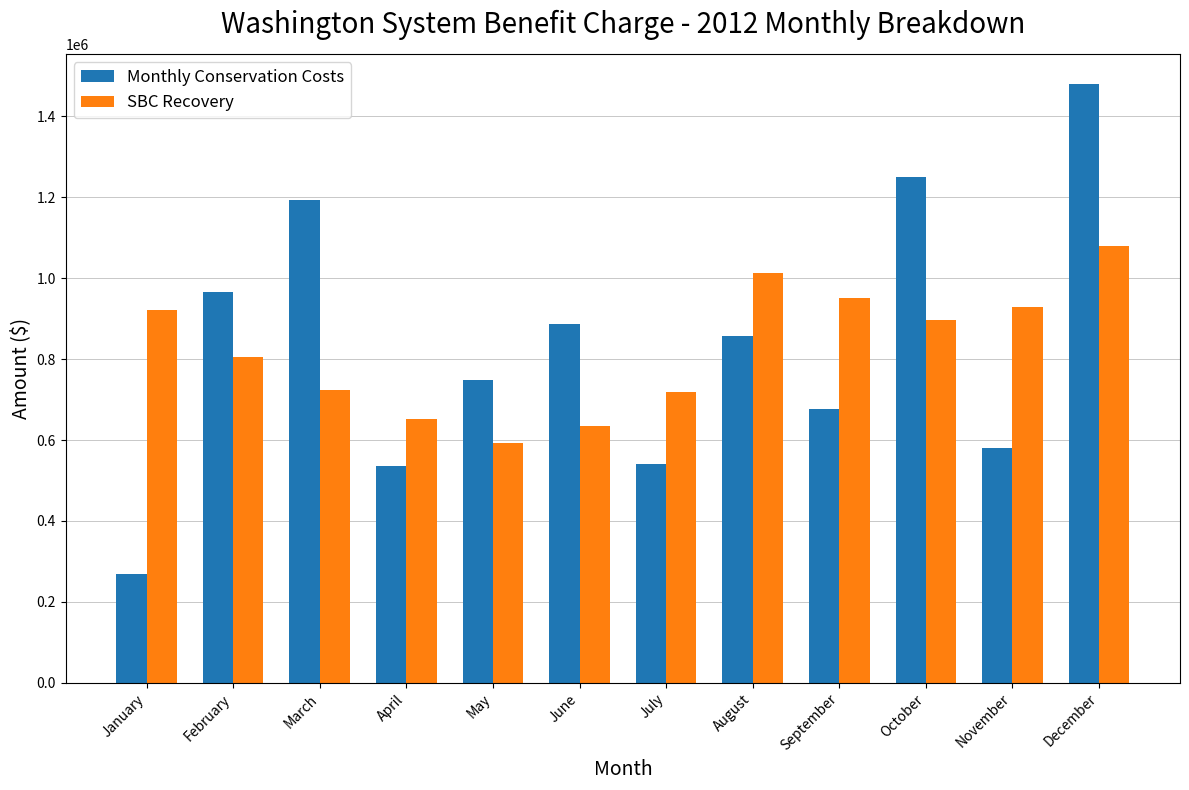

Between June and July, which series saw the biggest shift?

Monthly Conservation Costs